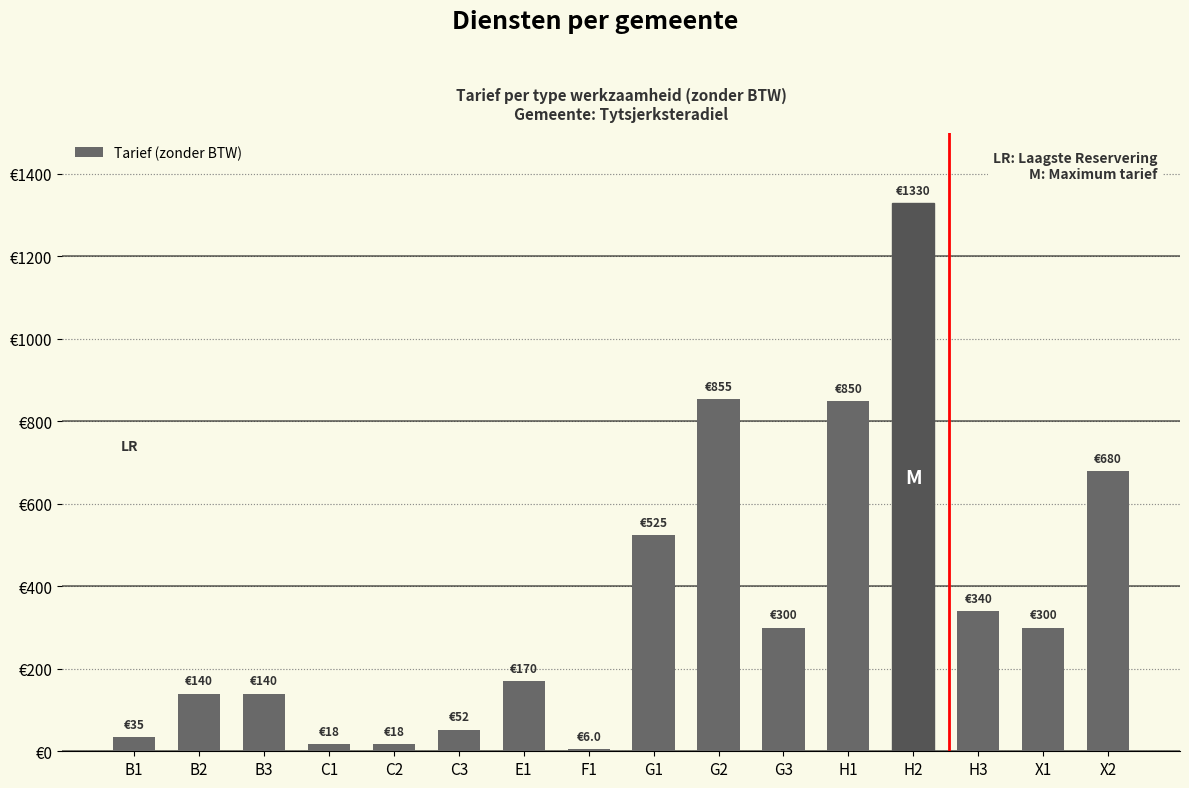

What is the ratio of the value at B3 to the value at B2?

1.0